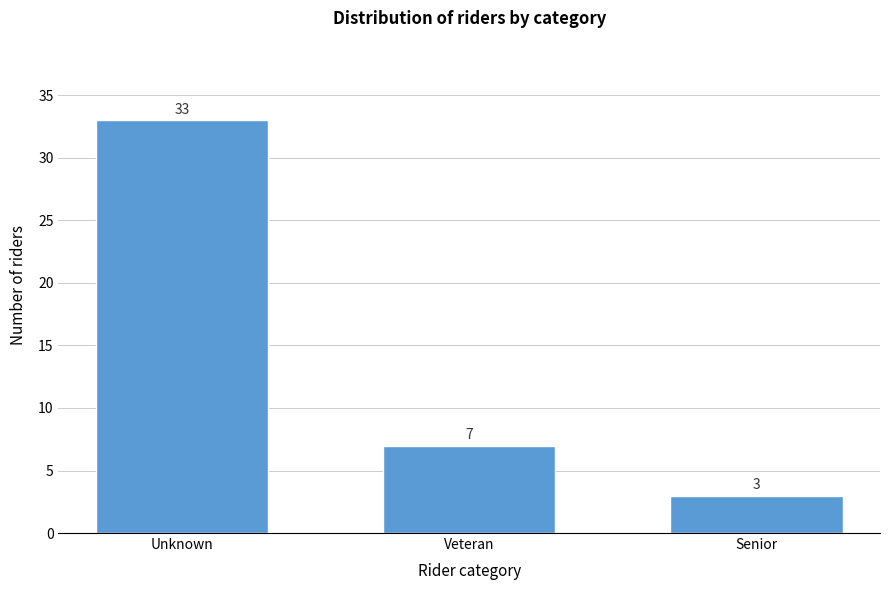

Reading left to right, list all the values displayed in this chart.

33	7	3